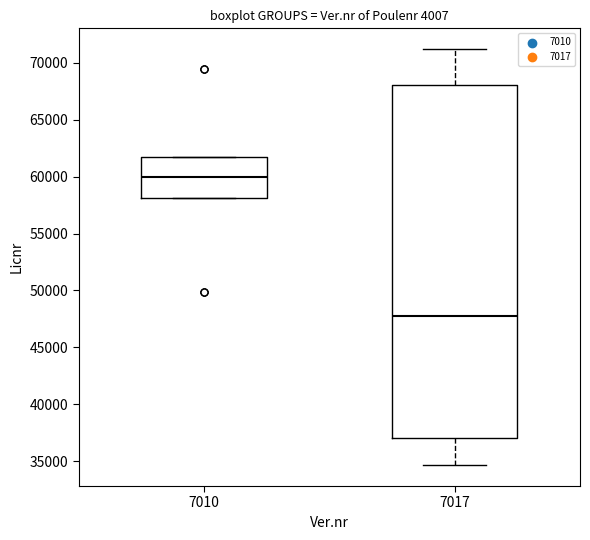

Comparing the boxes themselves (not the whiskers), which one is the tallest?

7017